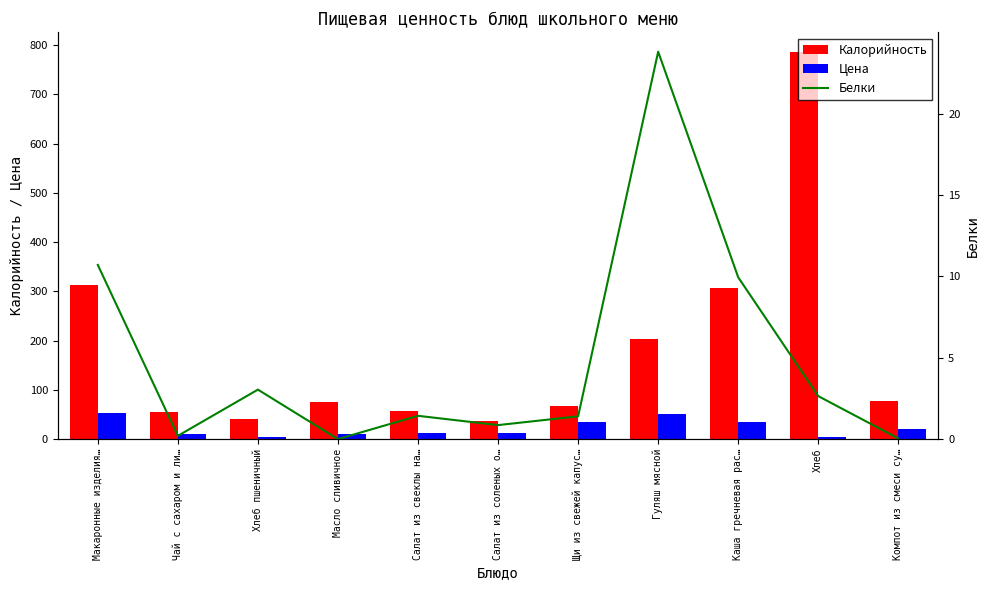

At which label does Цена reach its minimum?

Хлеб пшеничный